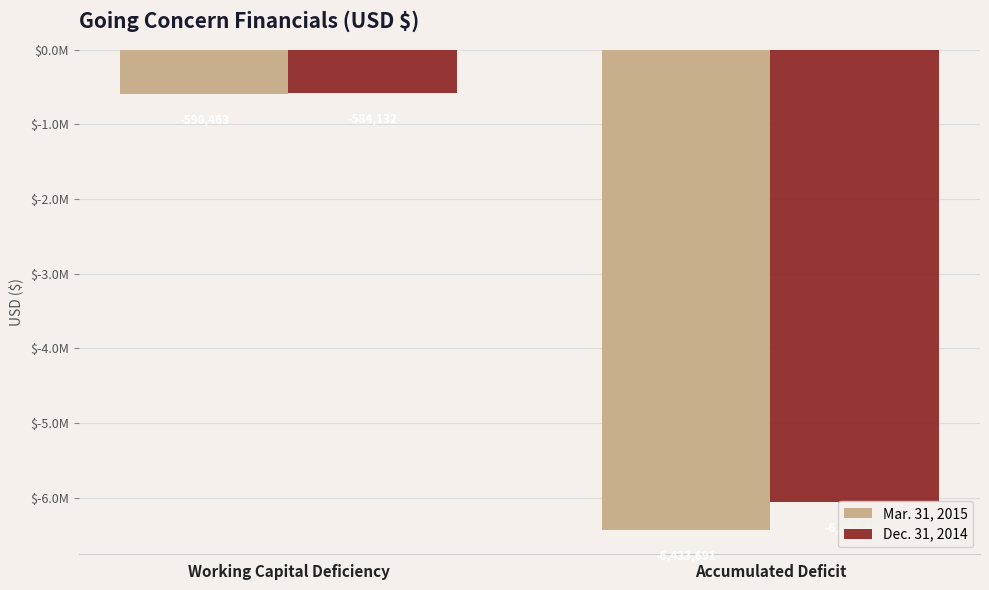

The Mar. 31, 2015 series shows -244855 at Working Capital Deficiency. True or false?

False